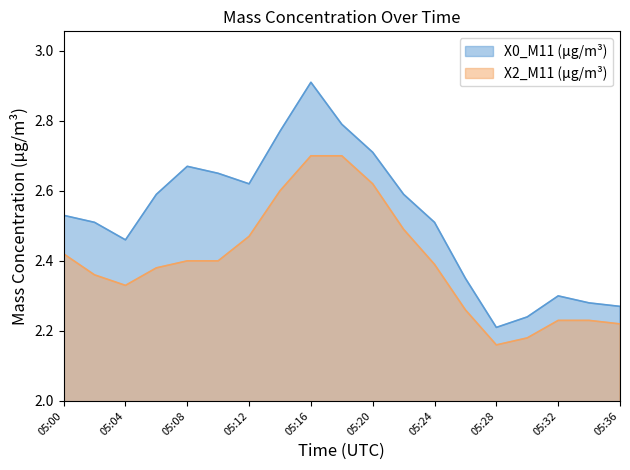

List the series in order of their peak value, highest first.

X0_M11 (μg/m³), X2_M11 (μg/m³)